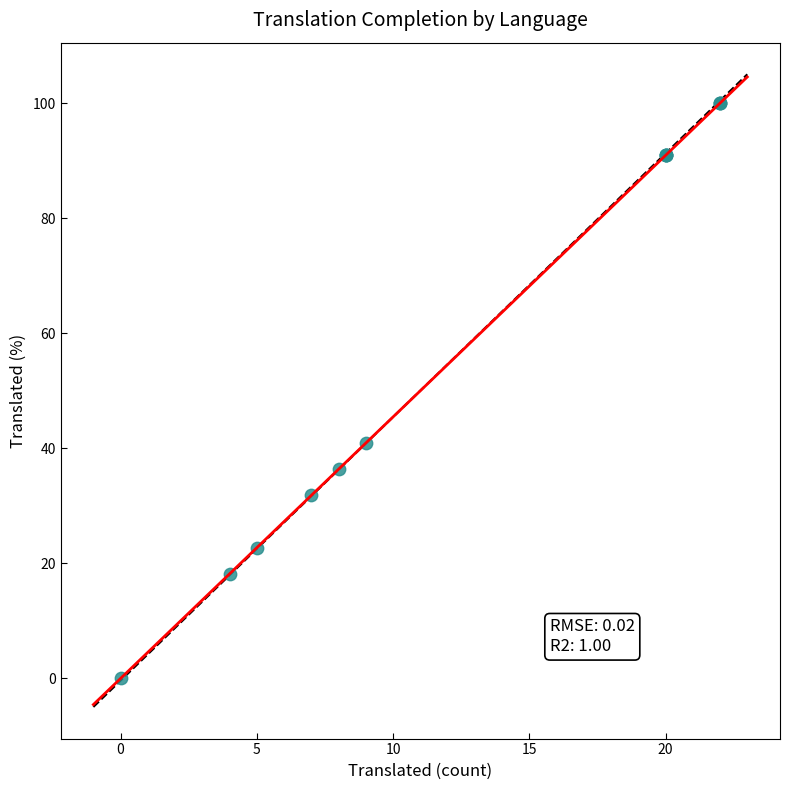

What Y value in the scatter plot is closest to 50?

40.9